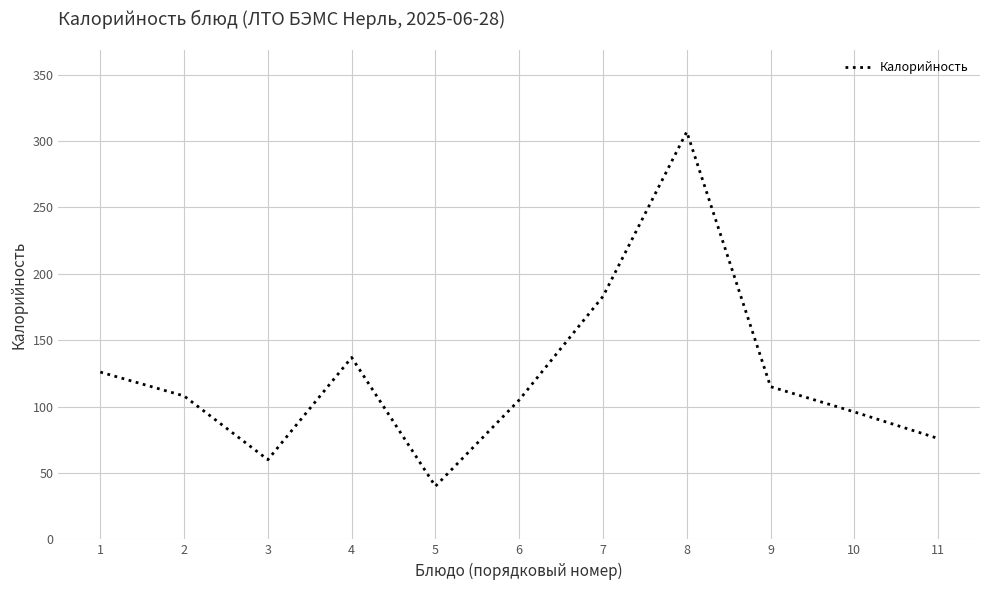

True or false: the data shows 137 at 4.

True